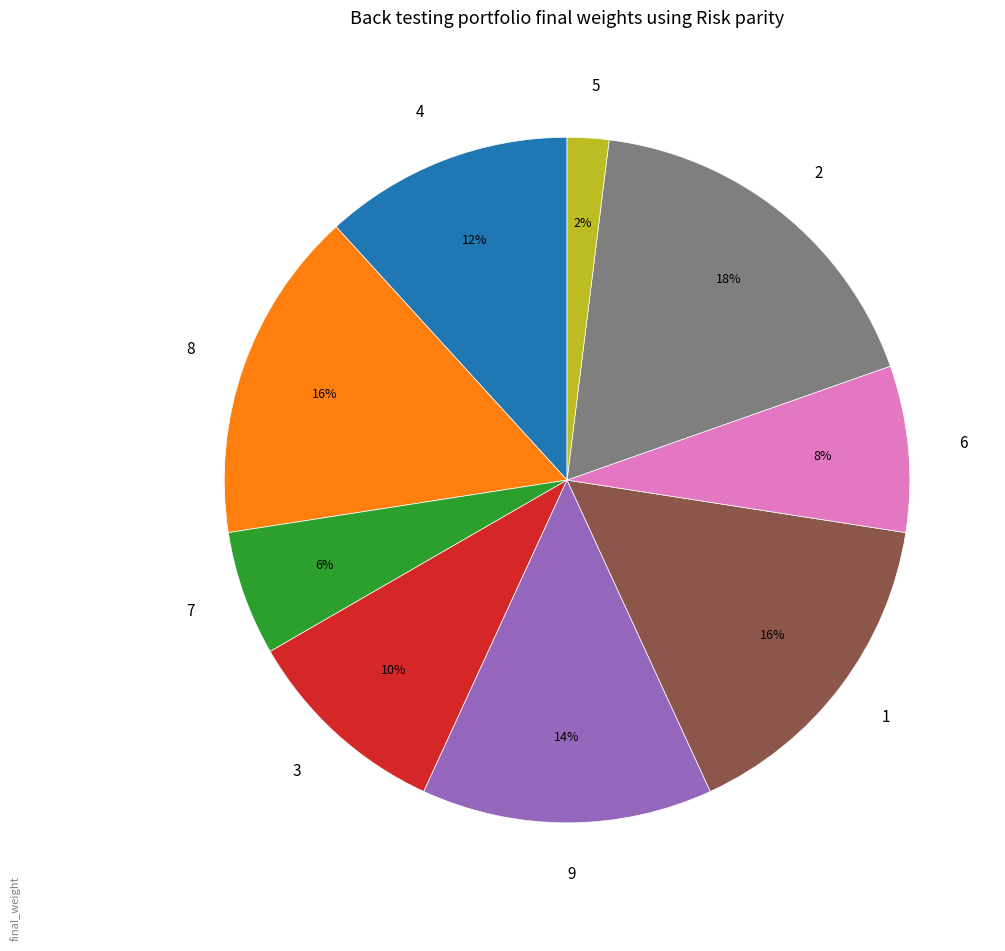

Does 1 account for over 50% of the chart?

No